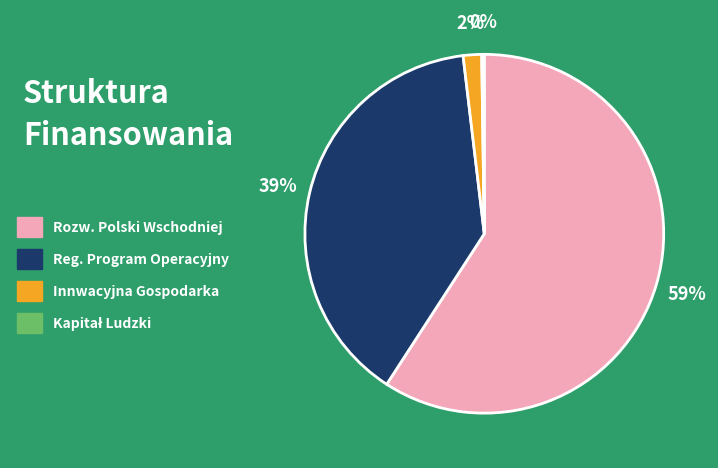

Which has a higher value, Innwacyjna Gospodarka or Rozw. Polski Wschodniej?

Rozw. Polski Wschodniej